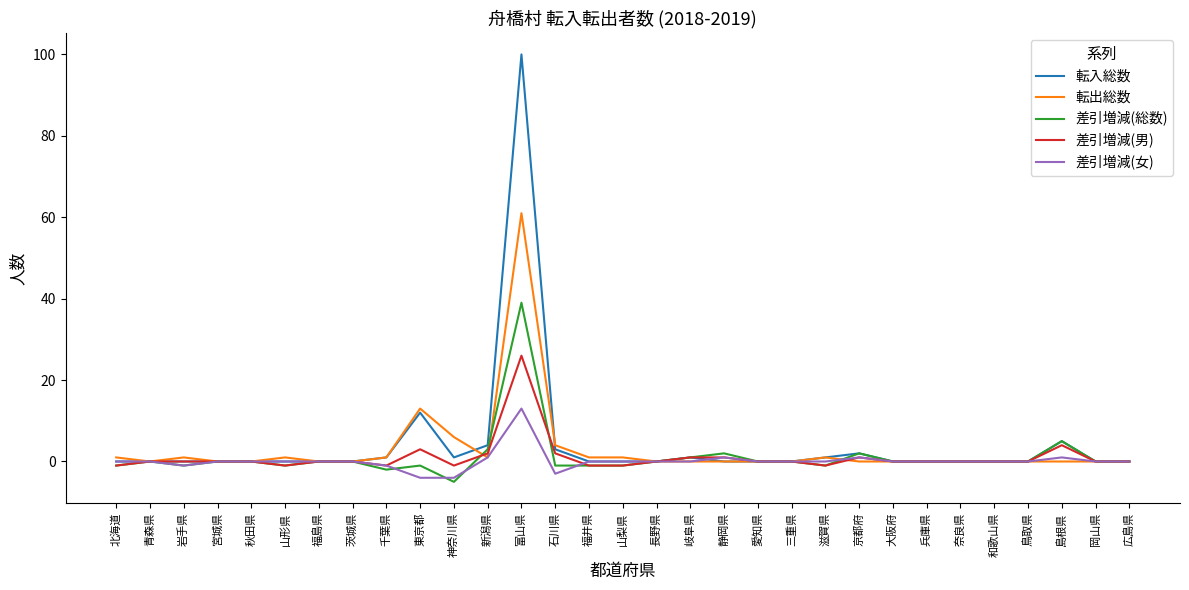

True or false: 差引増減(総数) has a value of 28 at 和歌山県.

False